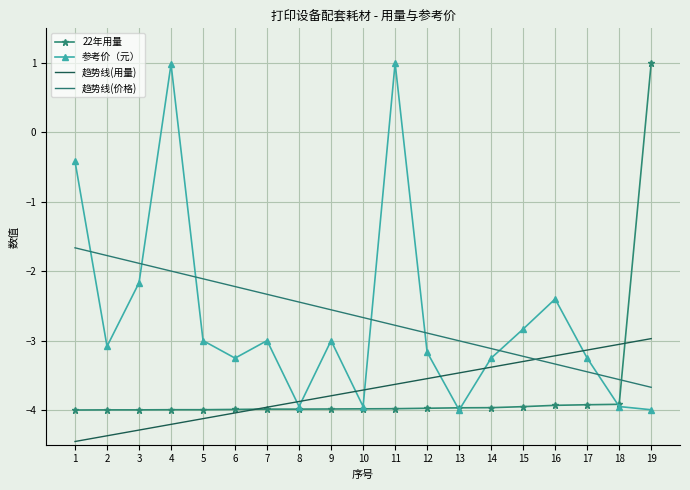

True or false: 趋势线(价格) and 参考价（元） intersect in this chart.

True